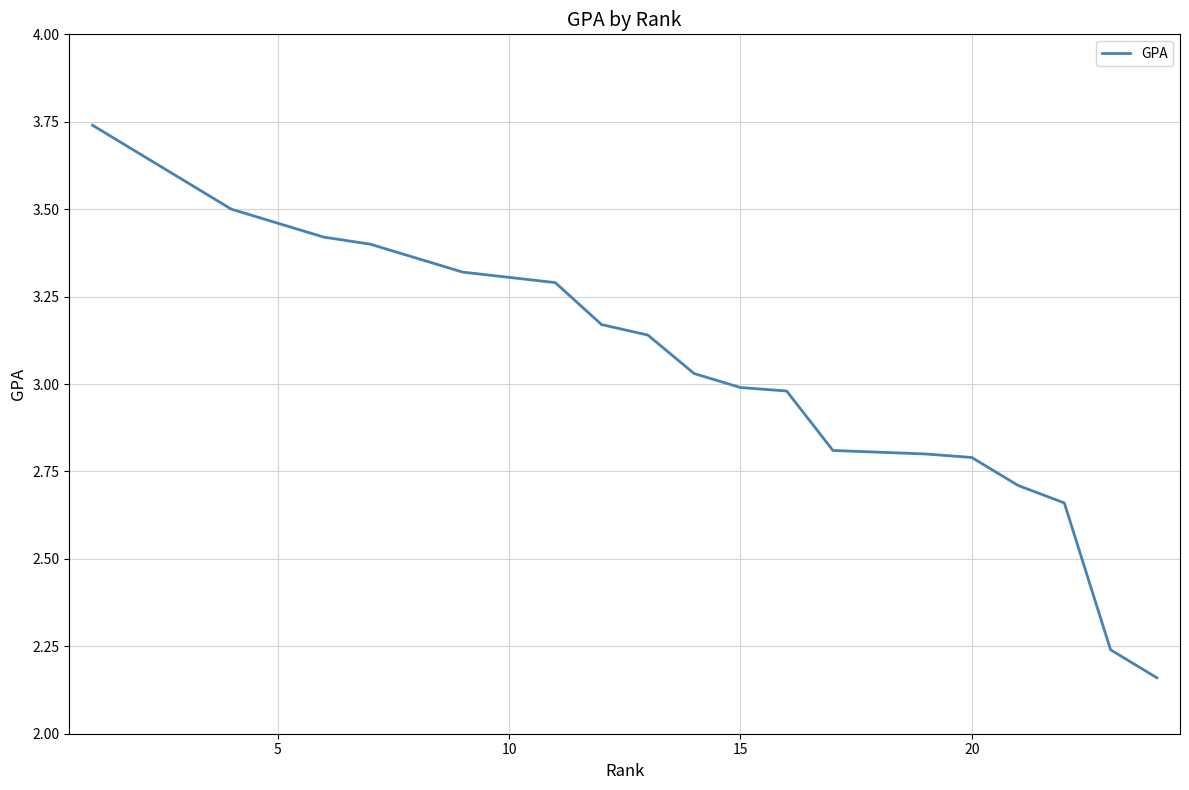

Is this an area chart (filled region under the line)?

No